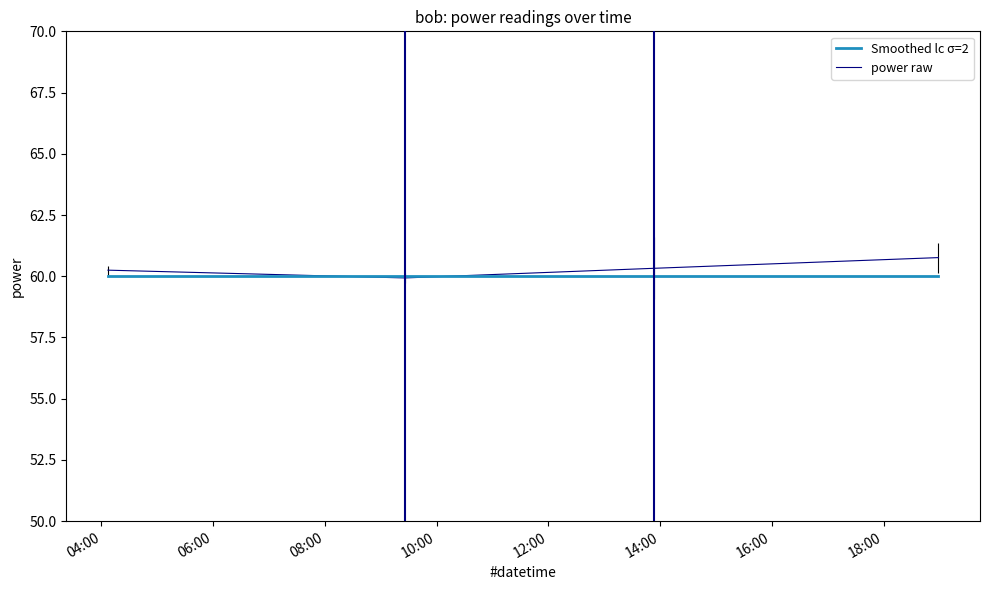

In power raw, how many points are lower than both neighbors (excluding endpoints)?

1